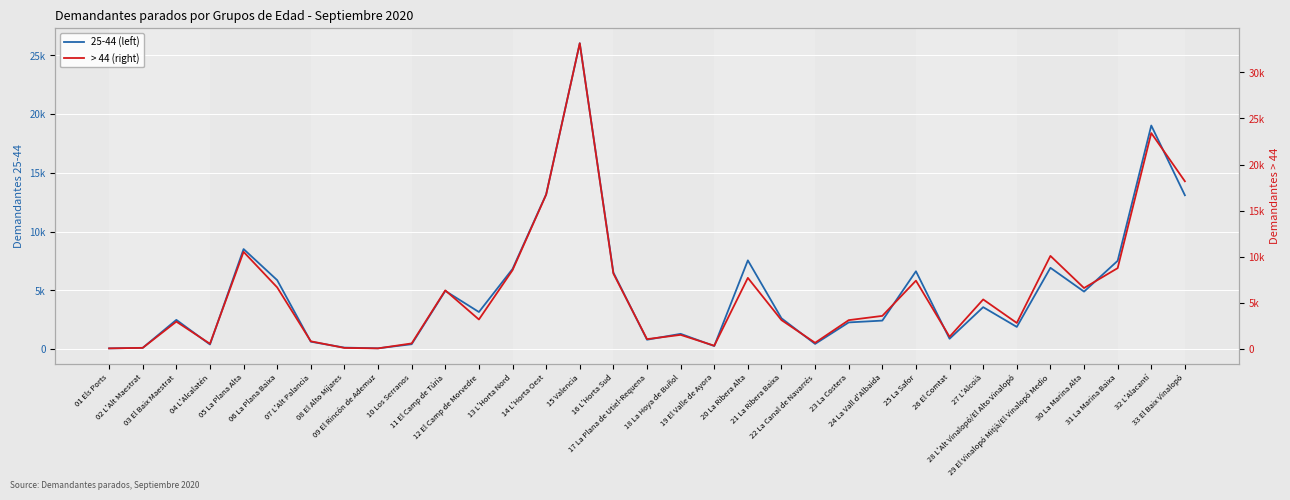

What is the spread (max minus min) of values at 31 La Marina Baixa?

1273